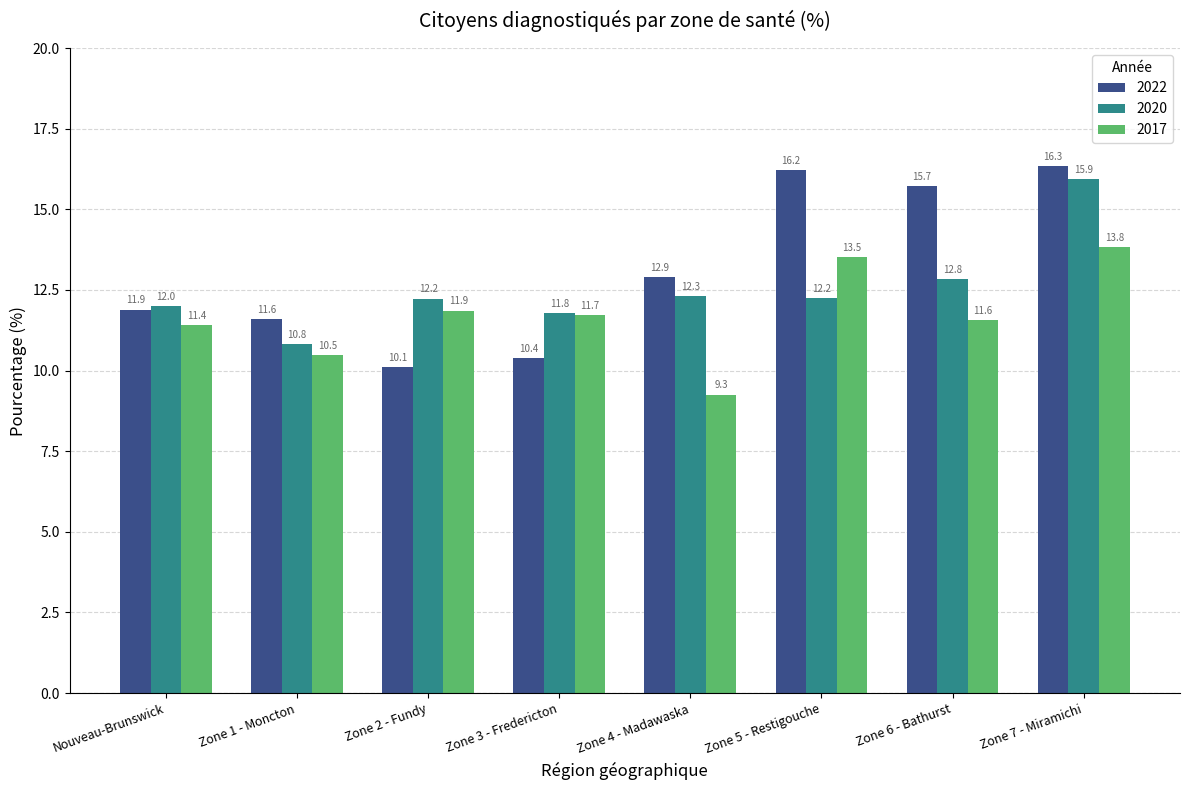

What are all the series names shown in the legend?

2022, 2020, 2017